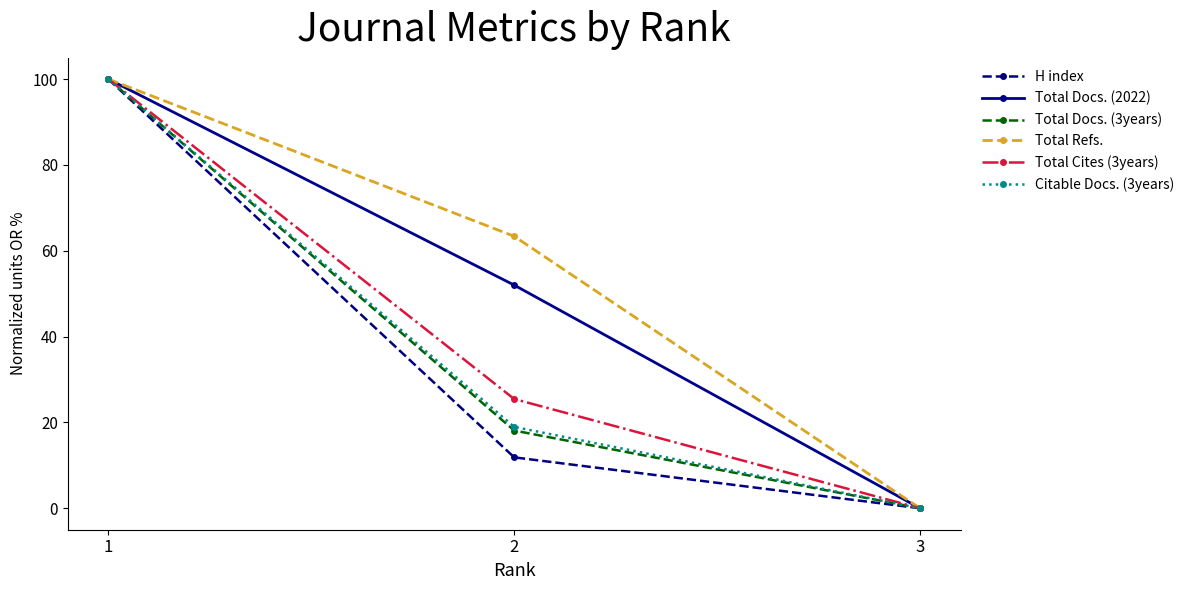

How many distinct data groups are displayed?

6